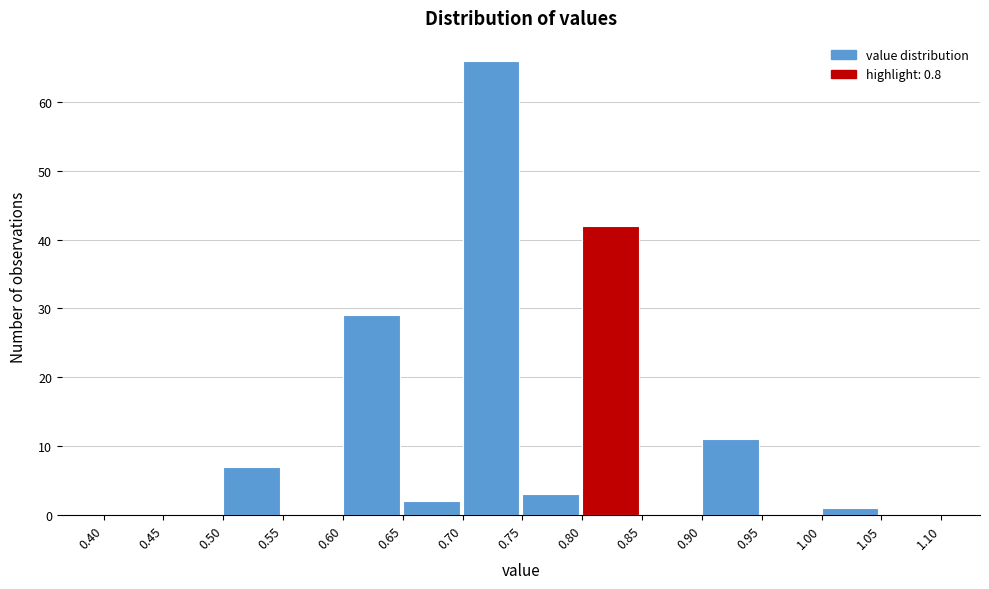

Which range on the x-axis has the tallest bar?

0.70 to 0.75